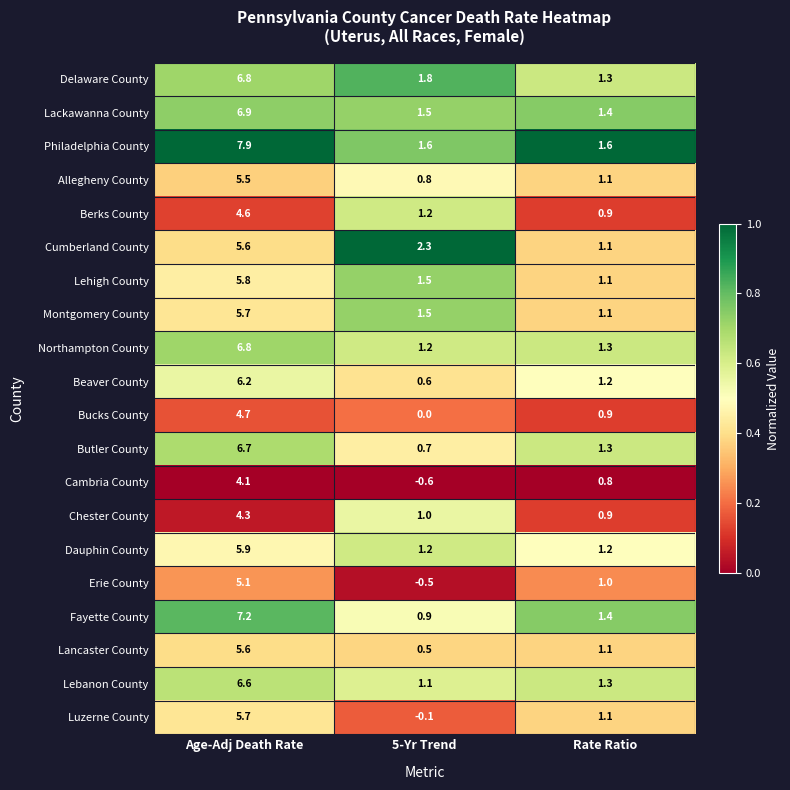

At which category does the chart reach its minimum across all series?

5-Yr Trend